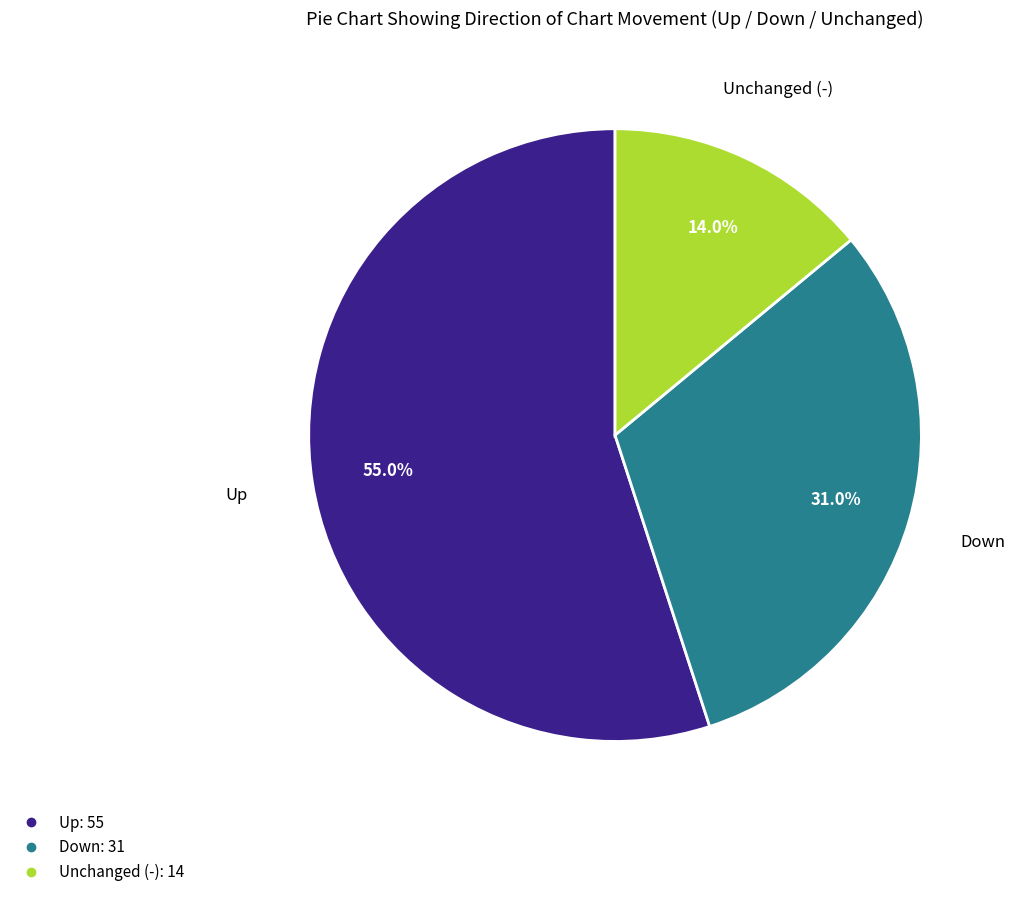

How many slices are in this pie chart?

3